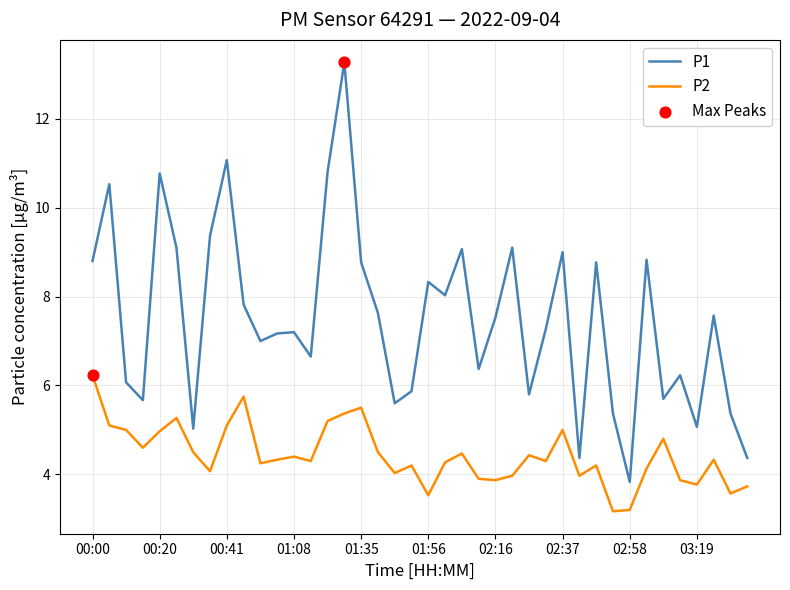

Which series has the largest range (max minus min)?

P1